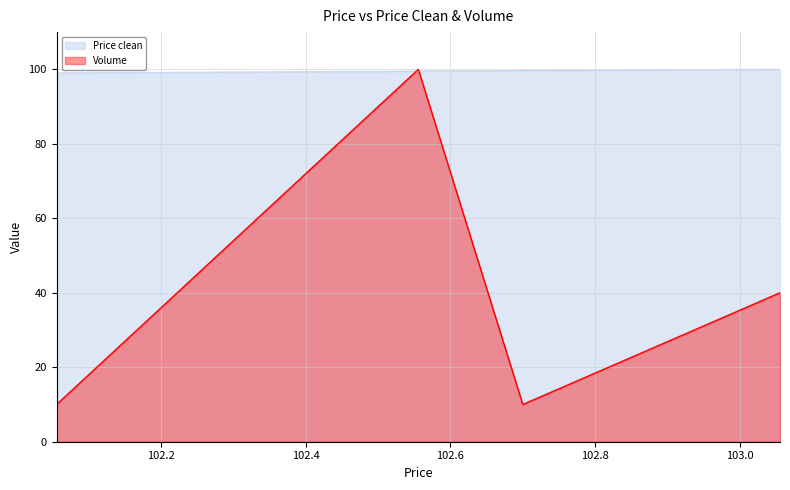

Is it true that Price clean equals 100.0 at 103.055556?

True